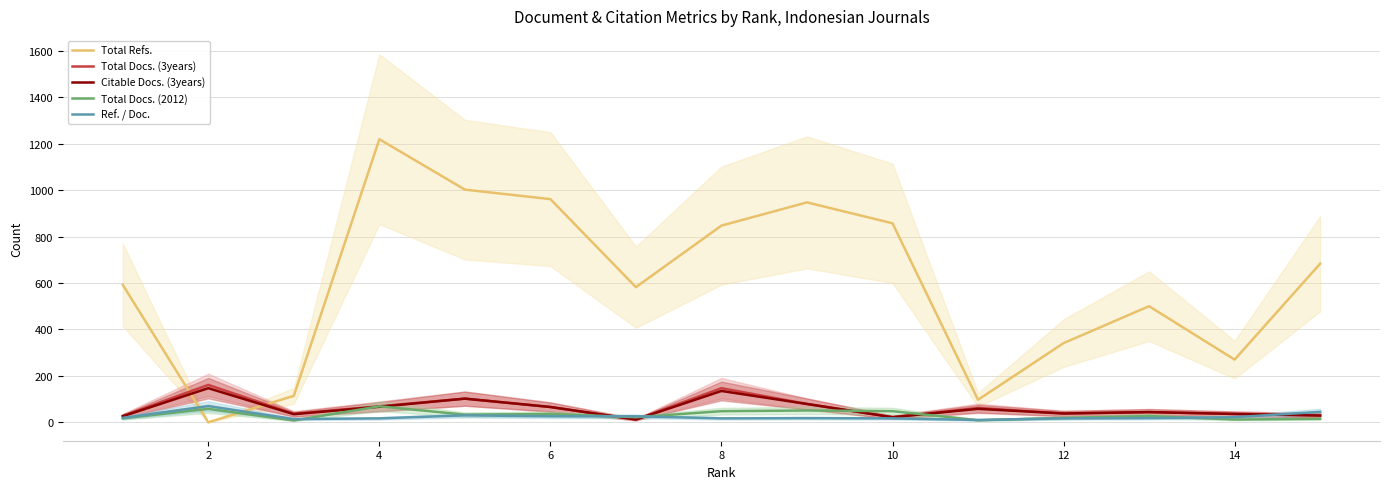

The value of Ref. / Doc. at 2 is 70. True or false?

True